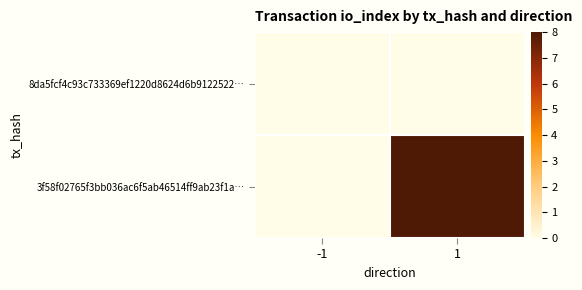

What is the spread (max minus min) of values at 1?

8